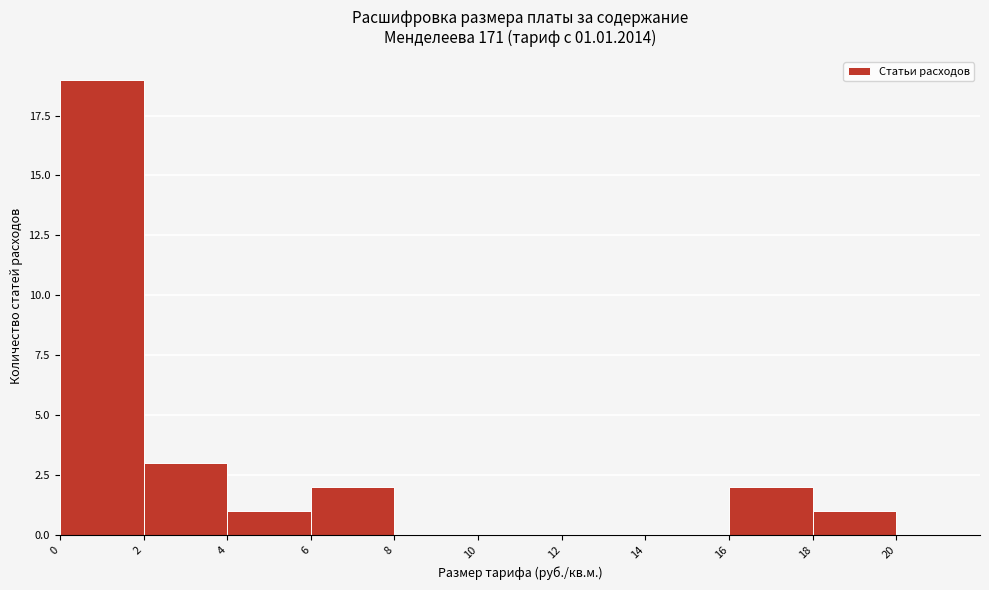

Over which range of the x-axis is the bar tallest?

0 to 2